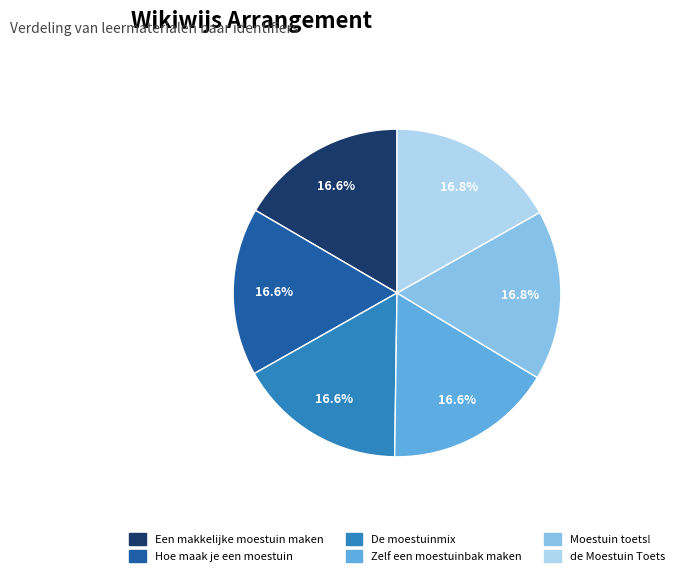

How many segments does this pie chart have?

6